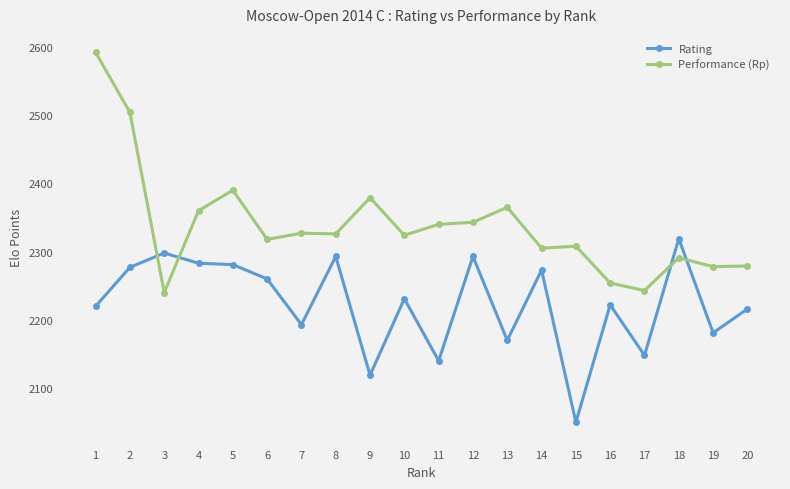

What is the value of the Rating point at the 15th from the left?

2050